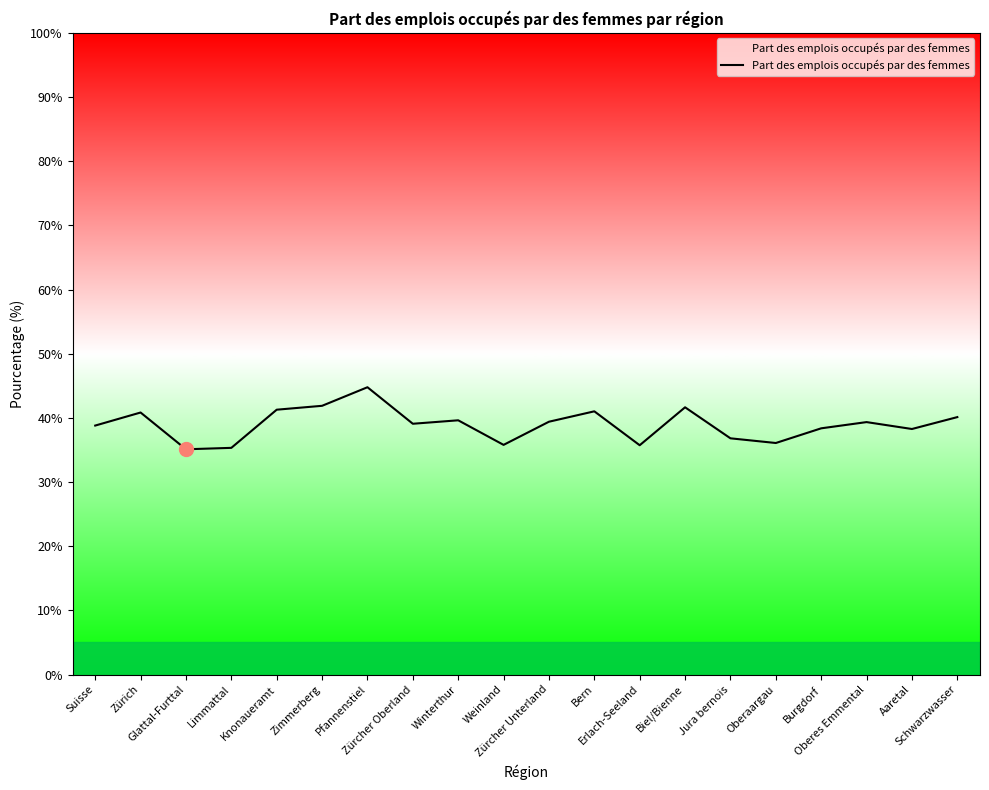

What position from the right is Aaretal?

2